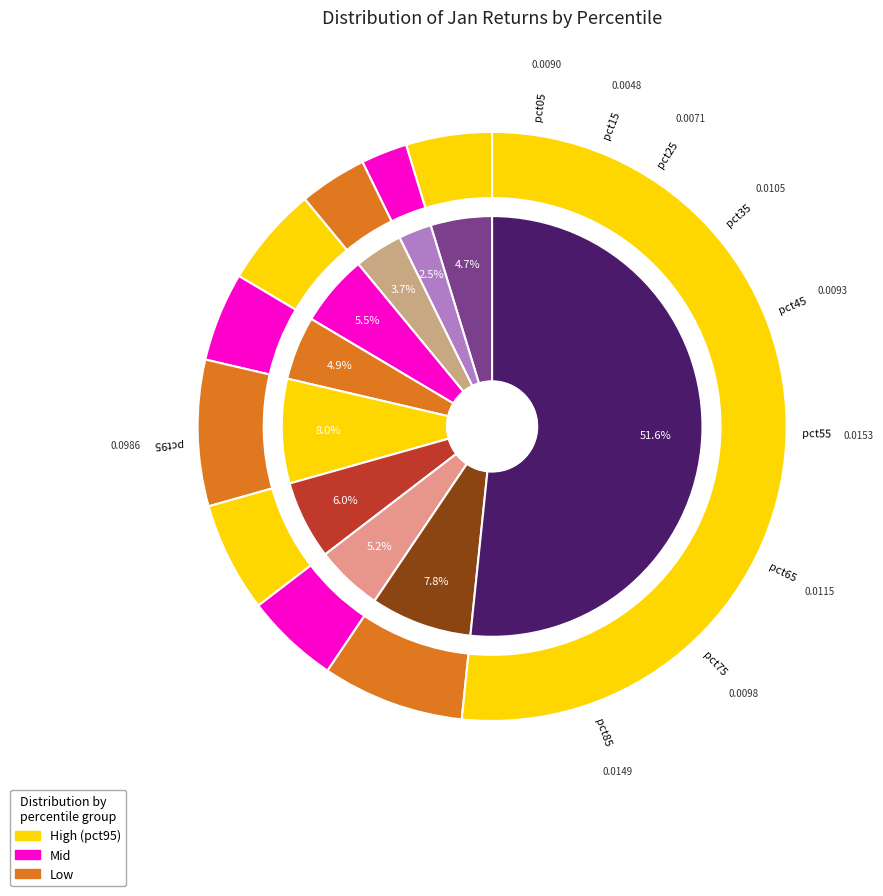

Does pct15 account for over 50% of the chart?

No